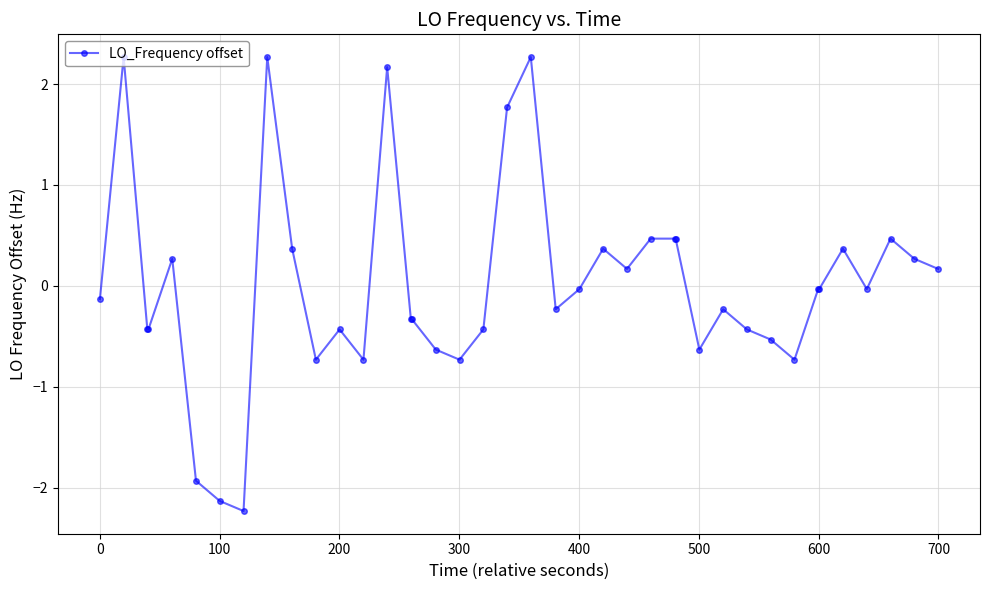

True or false: the data has more than 1 interior local peaks.

True